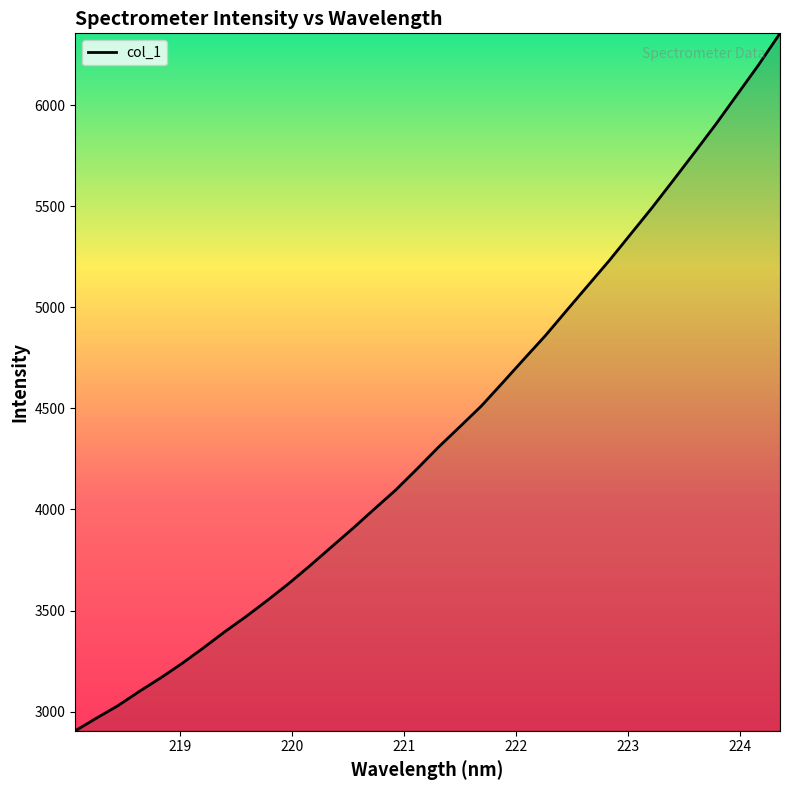

What is the difference between the maximum and minimum values?

3451.2